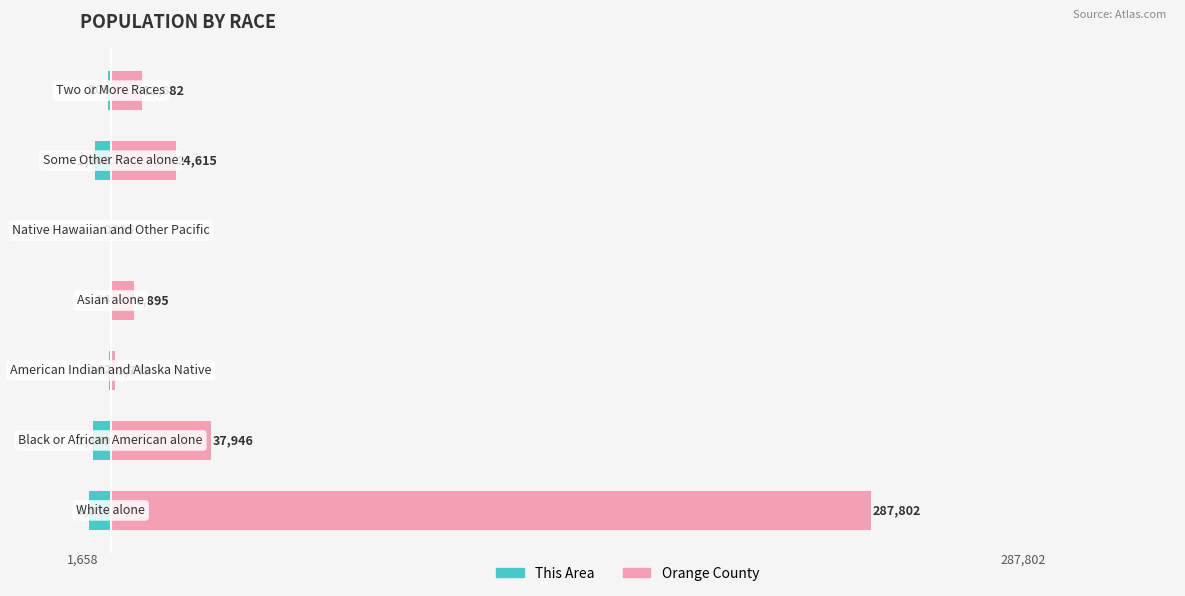

What is the average value of the Orange County series?

53259